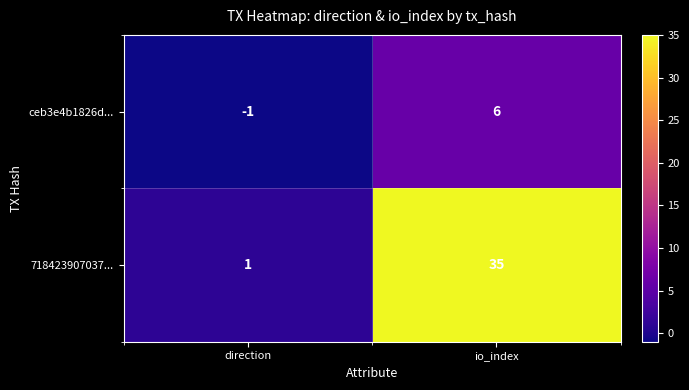

Reading left to right, what are all the values shown in this chart?

ceb3e4b1826d...: -1	6
718423907037...: 1	35